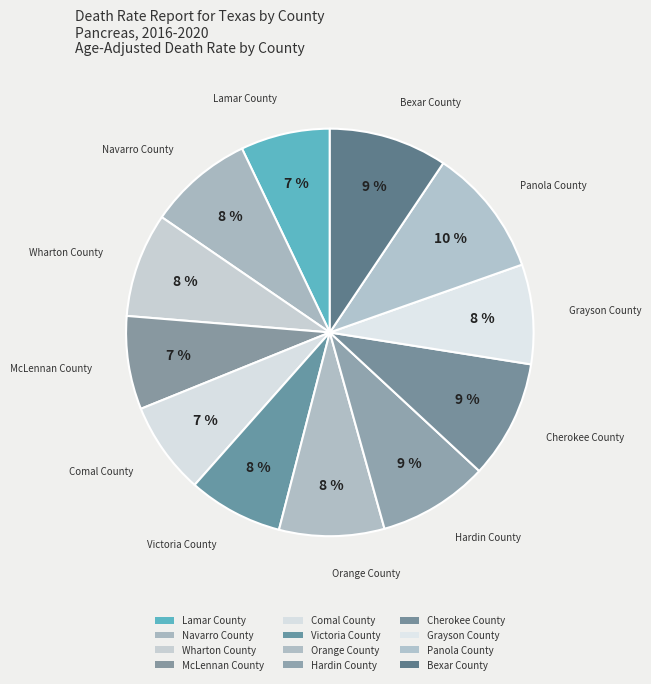

How many slices are in this pie chart?

12